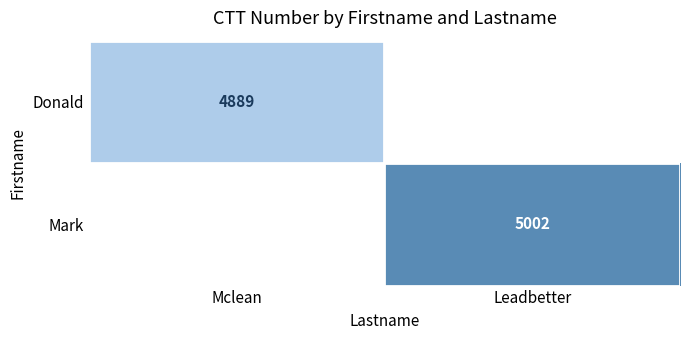

True or false: Donald has a value of 4889 at Mclean.

True